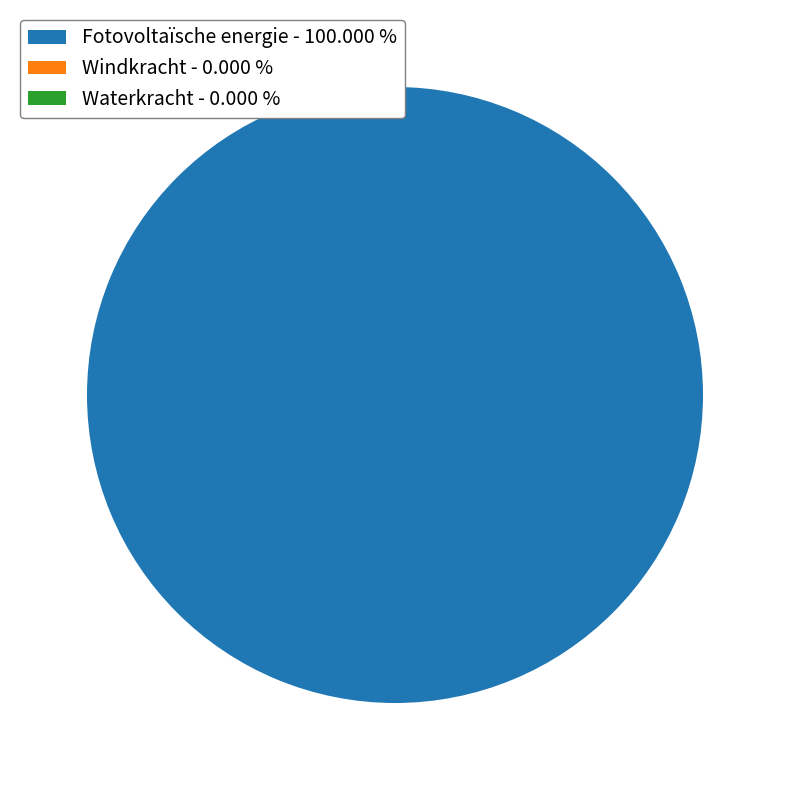

What is the majority slice?

Fotovoltaïsche energie - 100.000 %